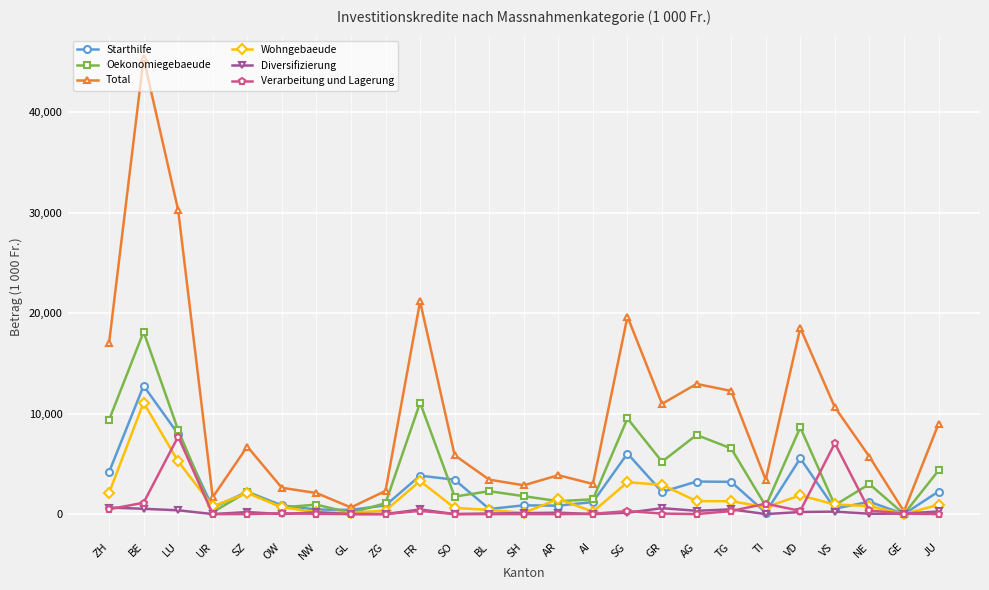

What is the difference between the maximum and second lowest values in the Verarbeitung und Lagerung series?

7711.0